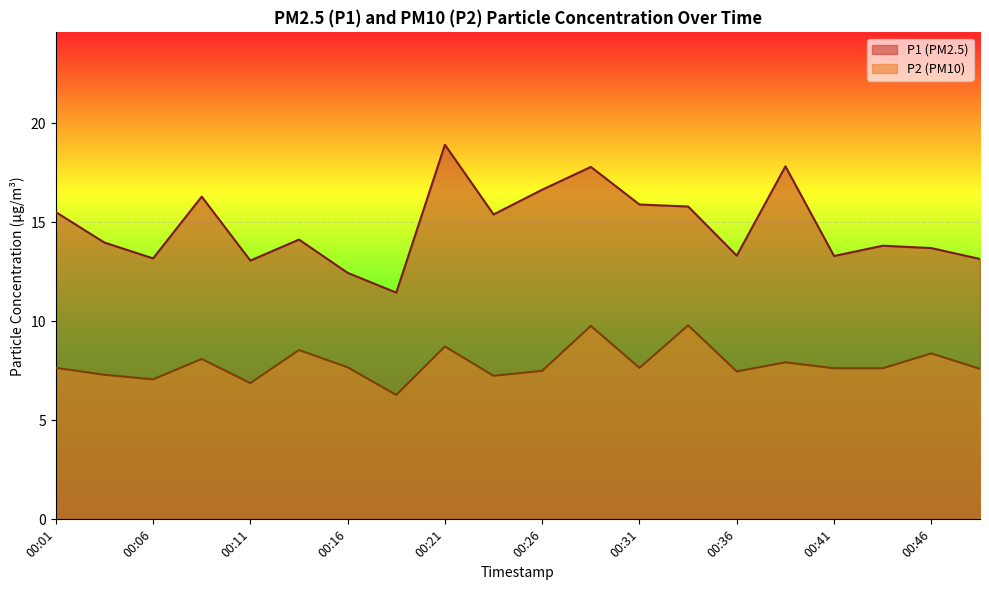

What is the value of the P1 point at the 11th from the left?

16.6